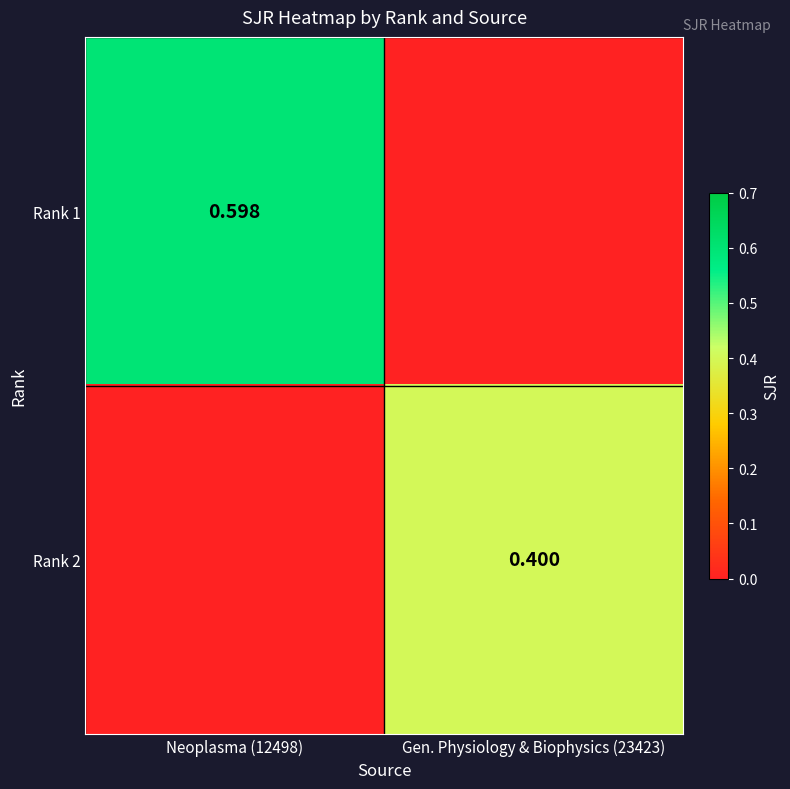

What is the difference between the Rank 2 values at Gen. Physiology & Biophysics (23423) and Neoplasma (12498)?

0.4